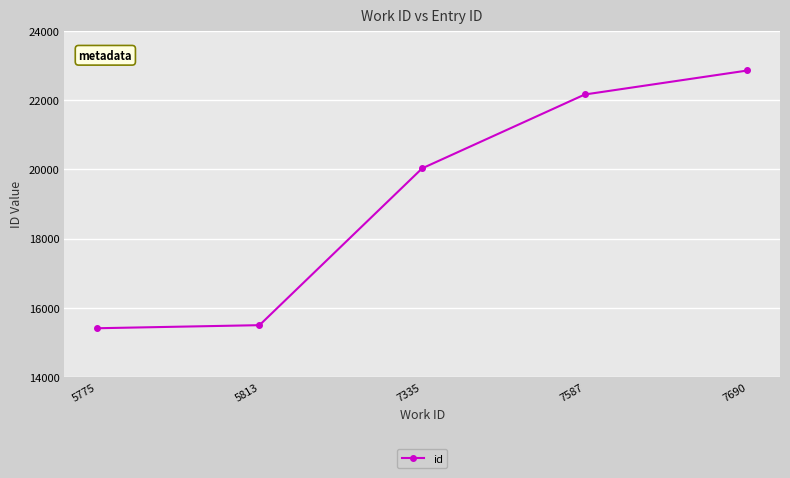

Reading right to left, list all the values displayed in this chart.

7690=22861	7587=22167	7335=20030	5813=15493	5775=15404